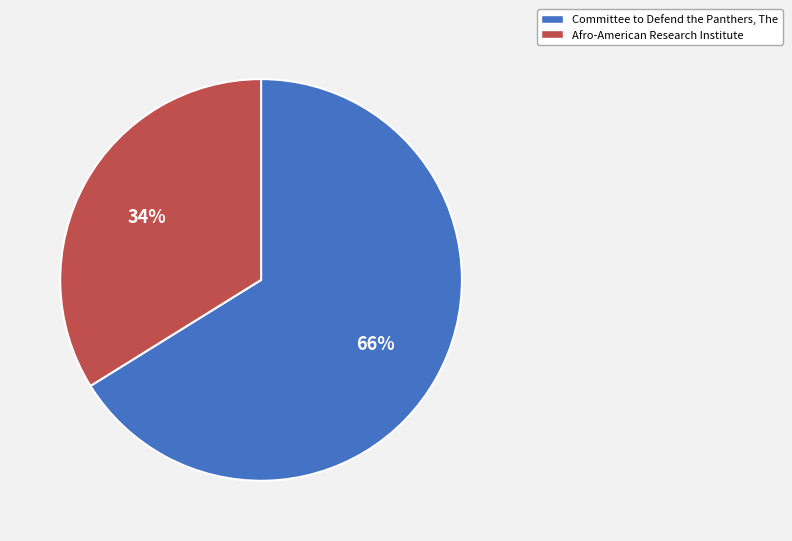

Does any single category account for the majority?

Yes